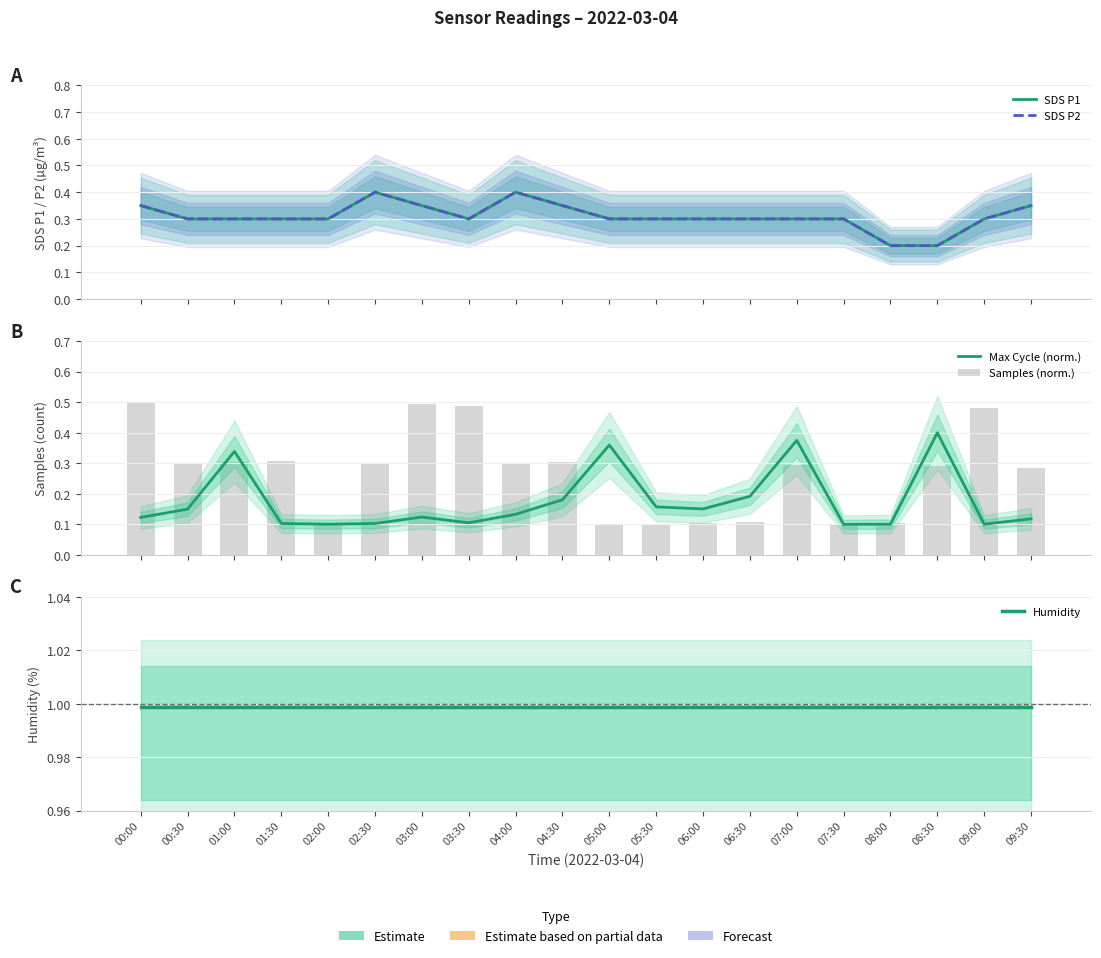

Between 08:00 and 01:30, which is larger?

01:30